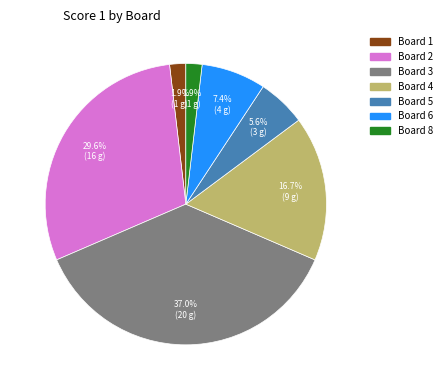

Does any single category account for the majority?

No